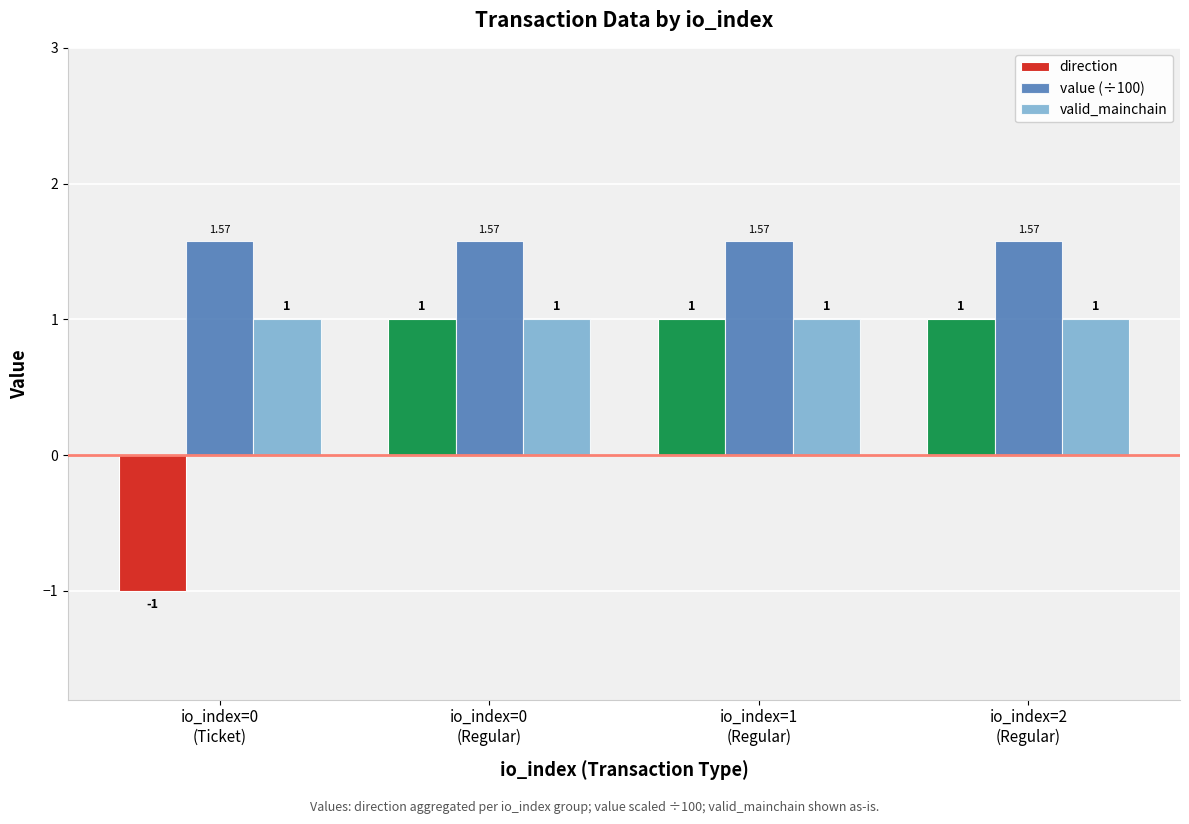

What is the sum of the value (÷100) values at io_index=0
(Regular) and io_index=0
(Ticket)?

3.1